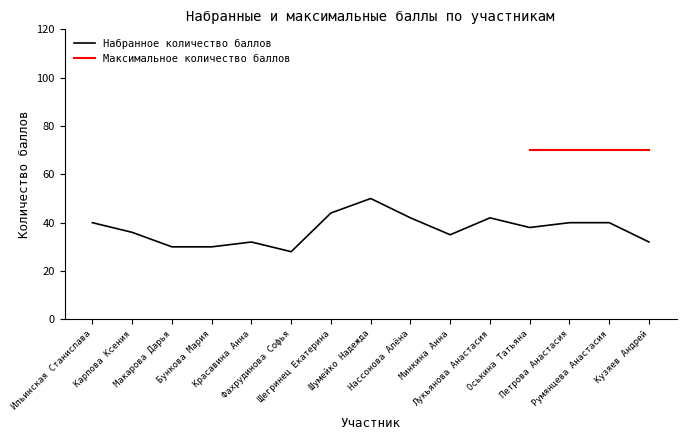

What is the label of the 4th point from the right?

Оськина Татьяна